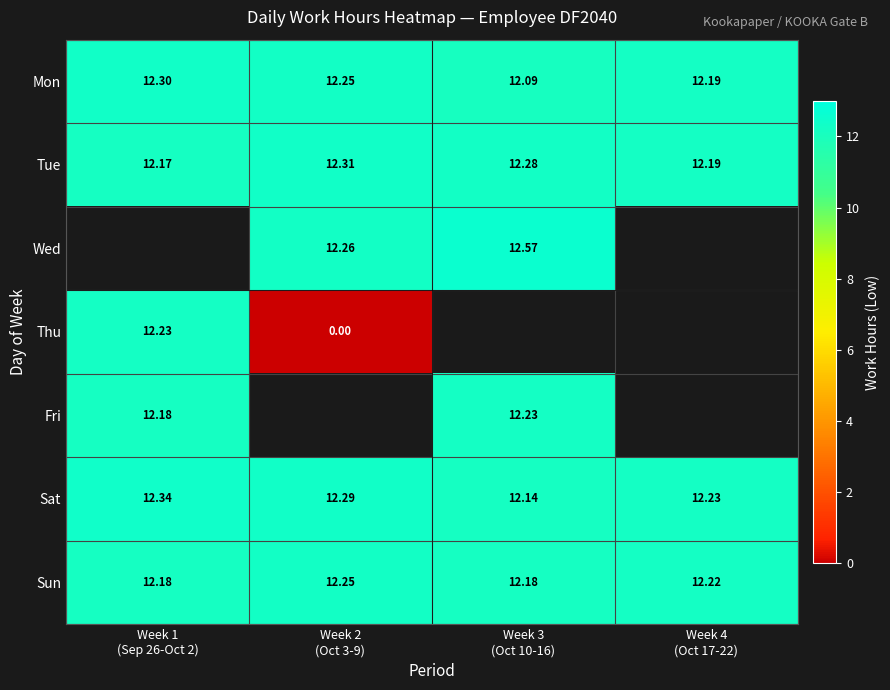

Is it true that Mon equals 12.1 at Week 3 (Oct 10-16)?

True